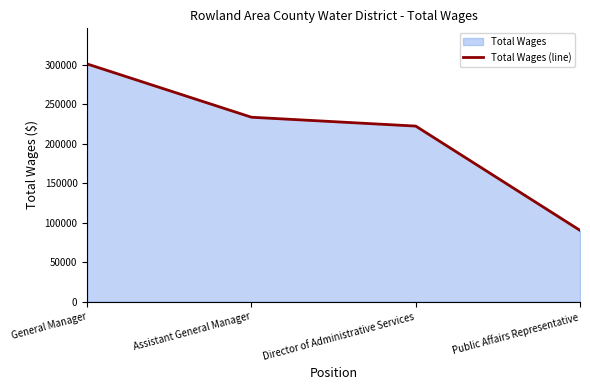

Which category has the highest value across all series?

General Manager